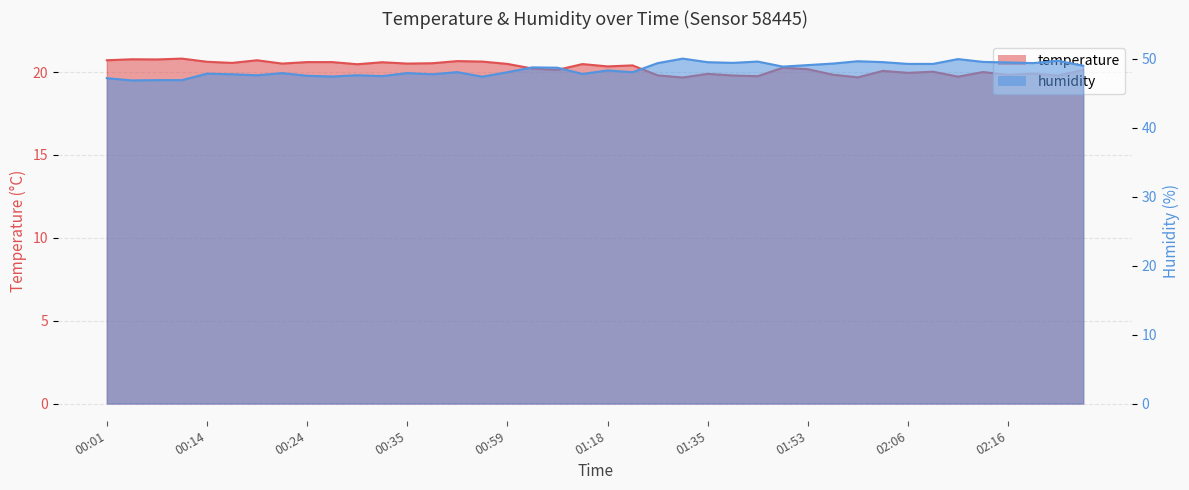

True or false: humidity has a value of 76.8 at 02:16.

False